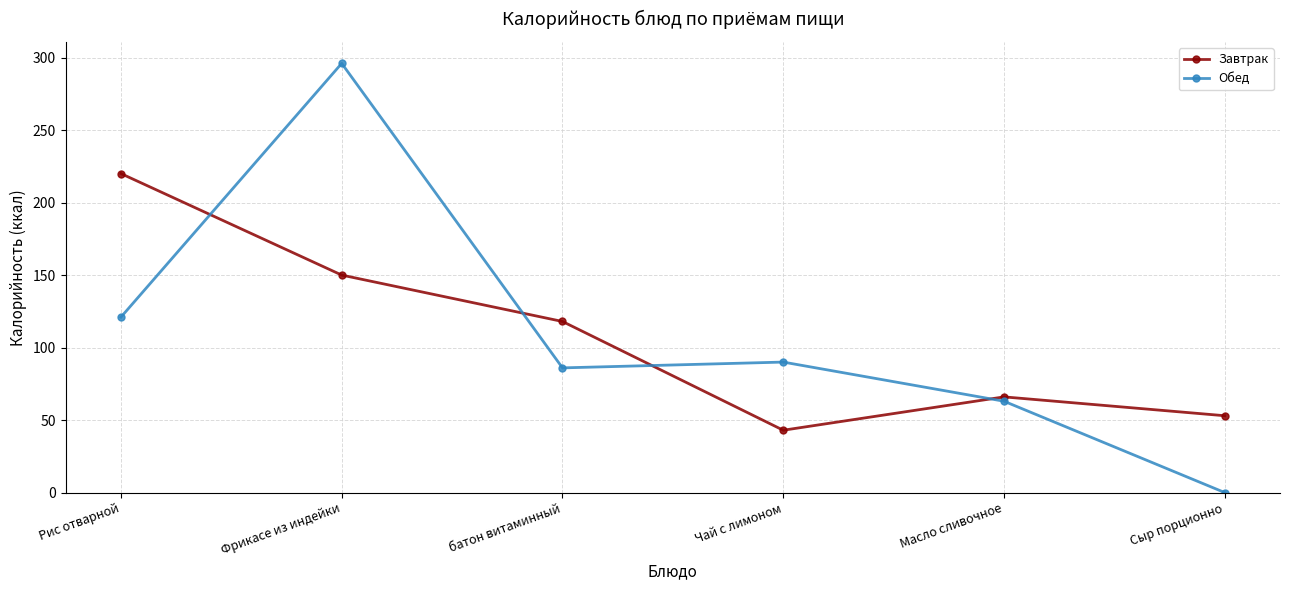

What is the total value across all series at Фрикасе из индейки?

446